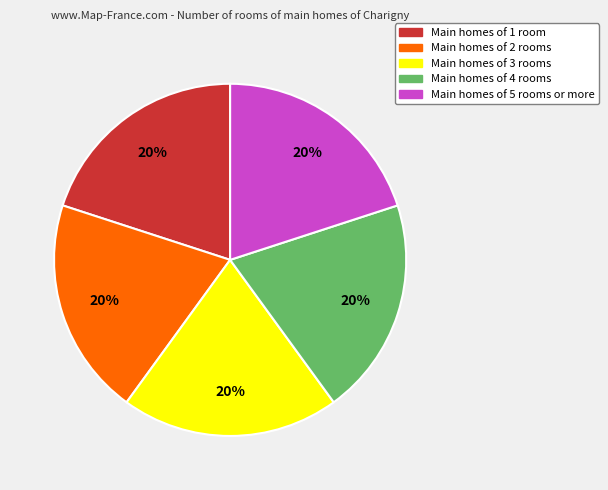

Is there a majority slice in this chart?

No